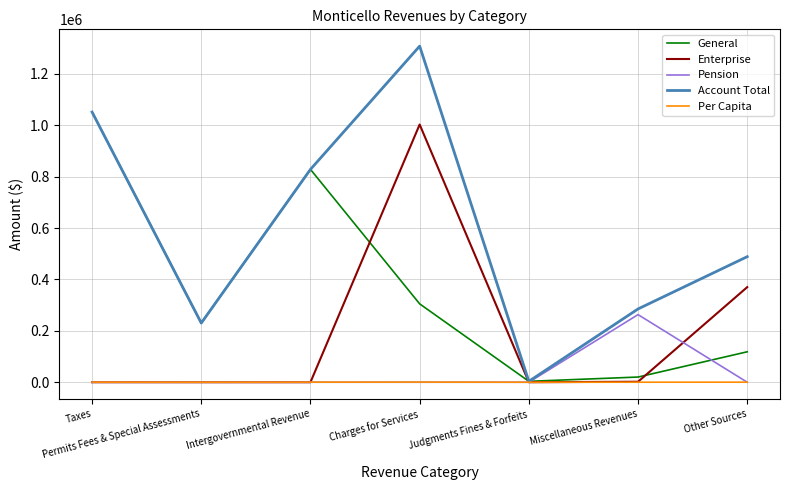

Which series ends up on top after the final intersection of General and Enterprise?

Enterprise